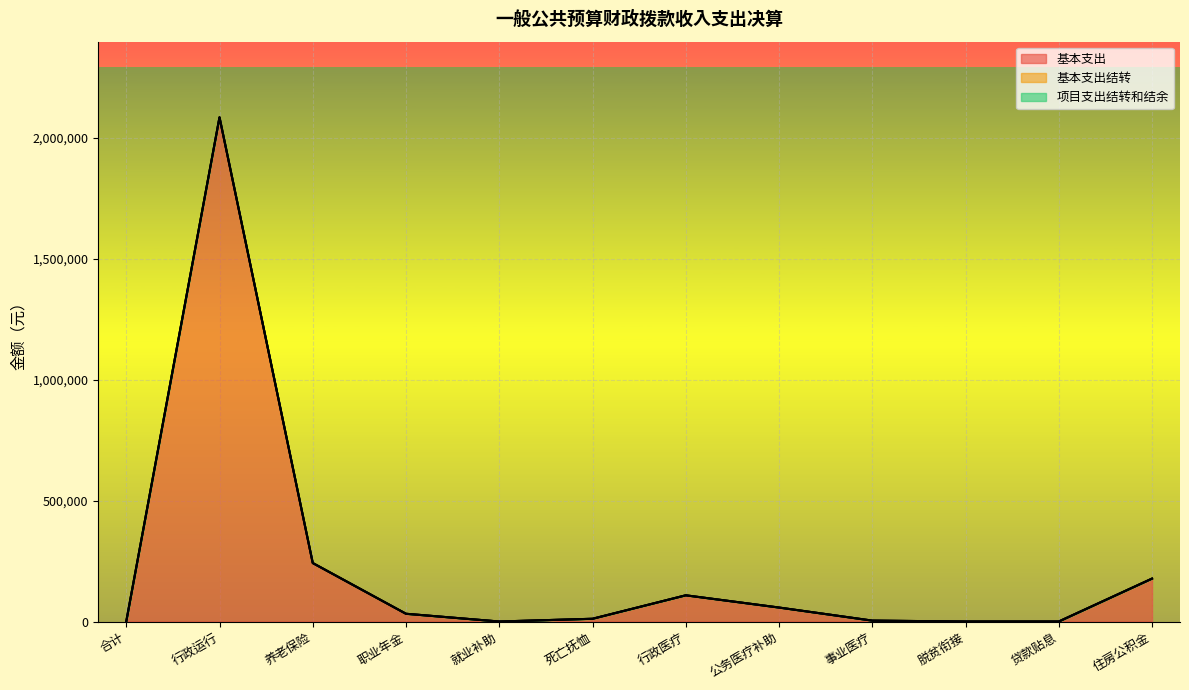

Between 死亡抚恤 and 其他巩固脱贫攻坚成果衔接乡村振兴支出, which is larger?

死亡抚恤